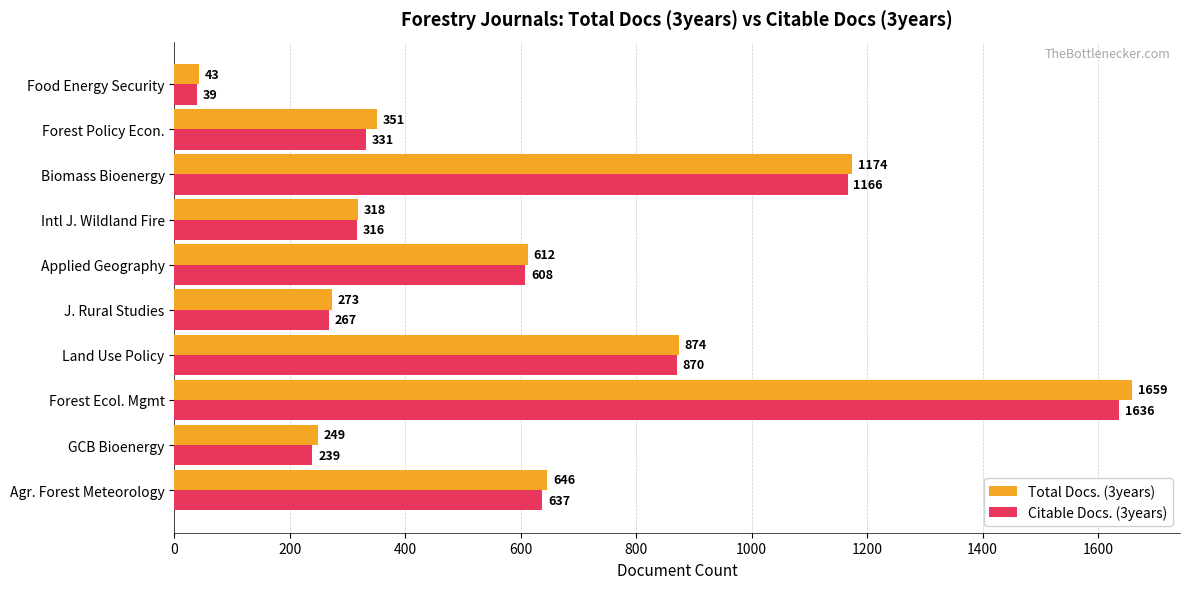

Which category has the lowest value across all series?

Food Energy Security